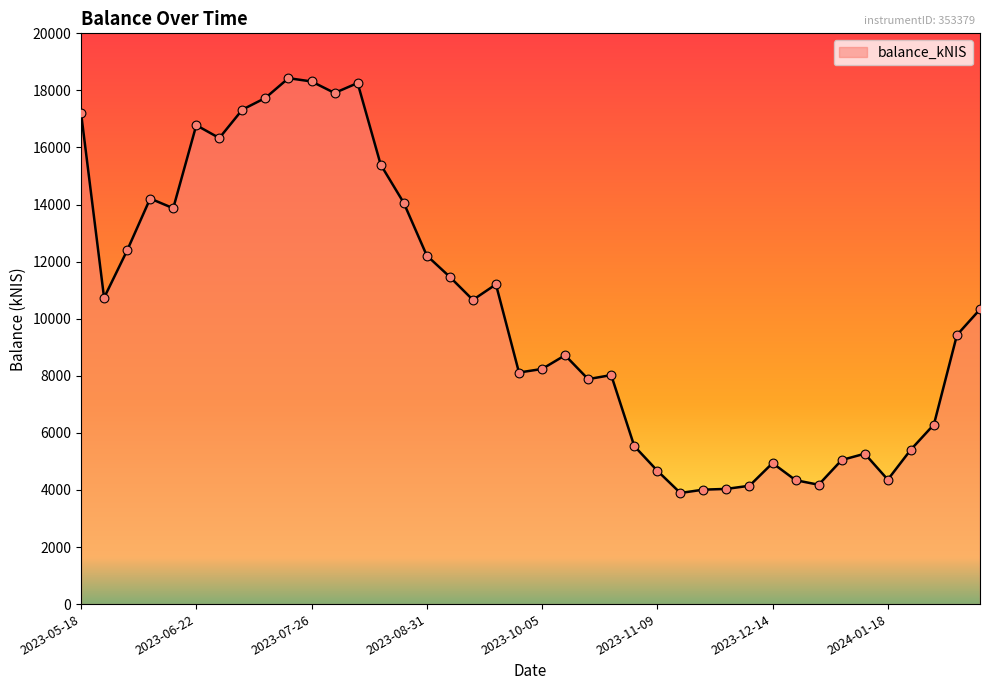

What is the minimum value shown in the chart?

3894.1